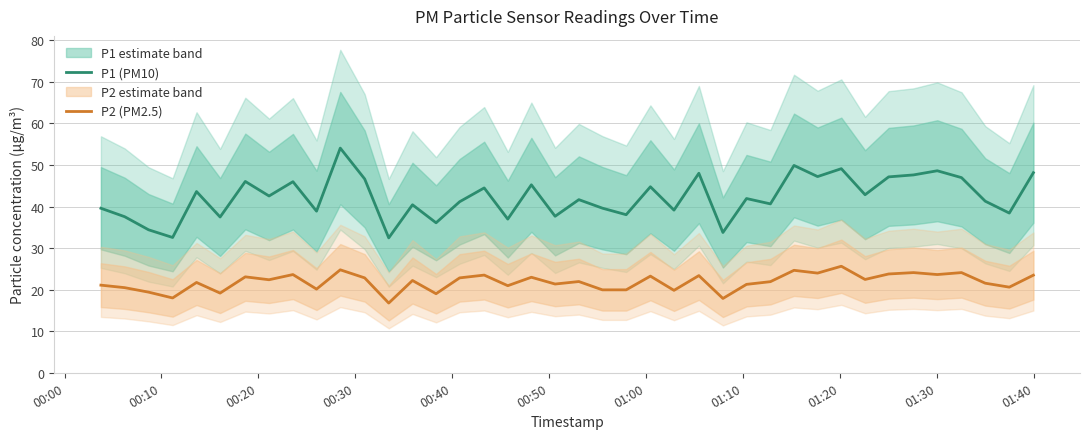

True or false: P2 (PM2.5) and P1 (PM10) cross at least once.

False